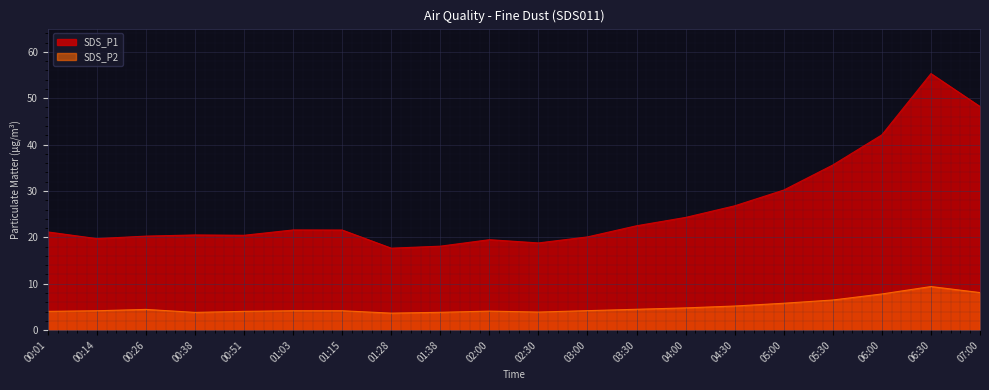

List the series in order of their overall mean, highest first.

SDS_P1, SDS_P2